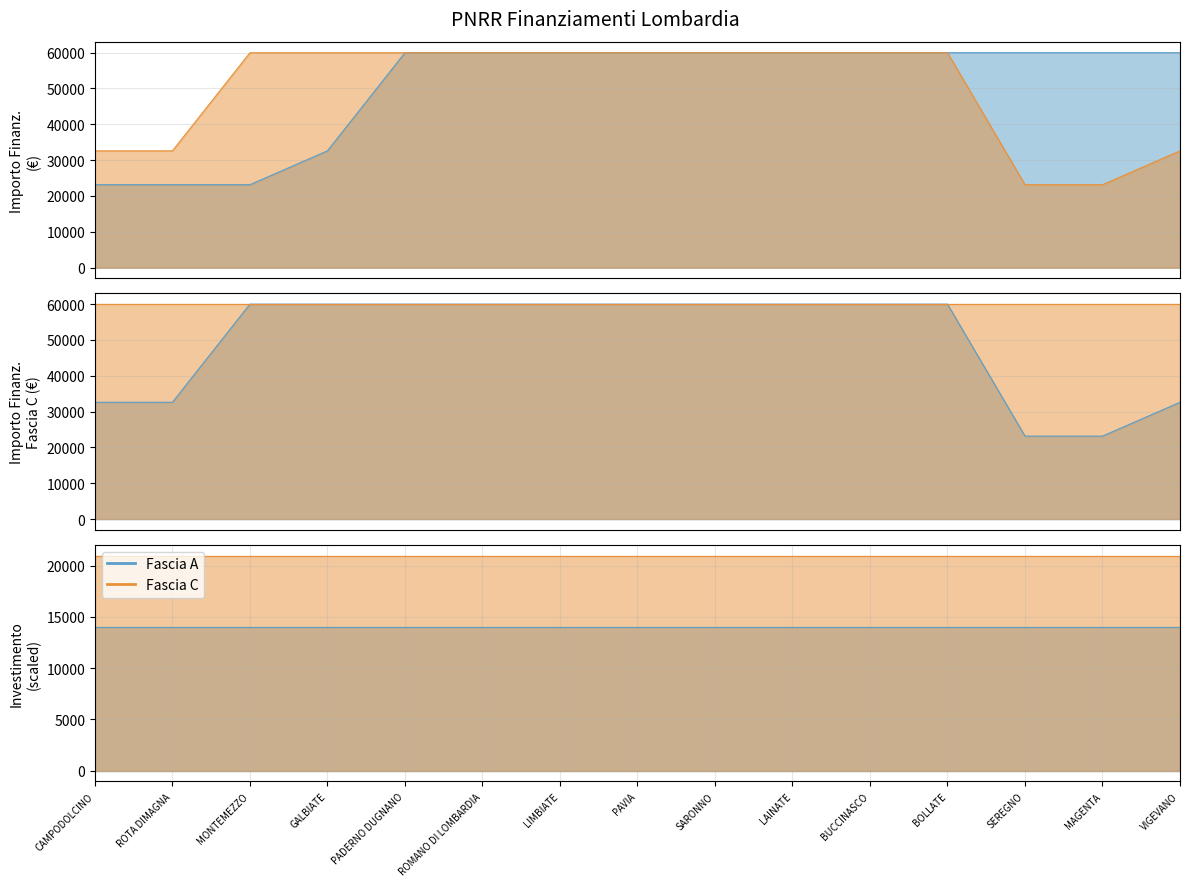

True or false: Fascia A has more than 0 interior local peaks.

False